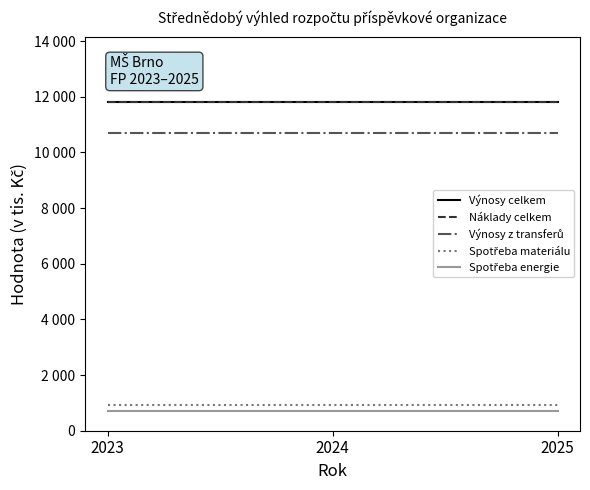

Is it true that Spotřeba materiálu equals 923 at 2024?

True